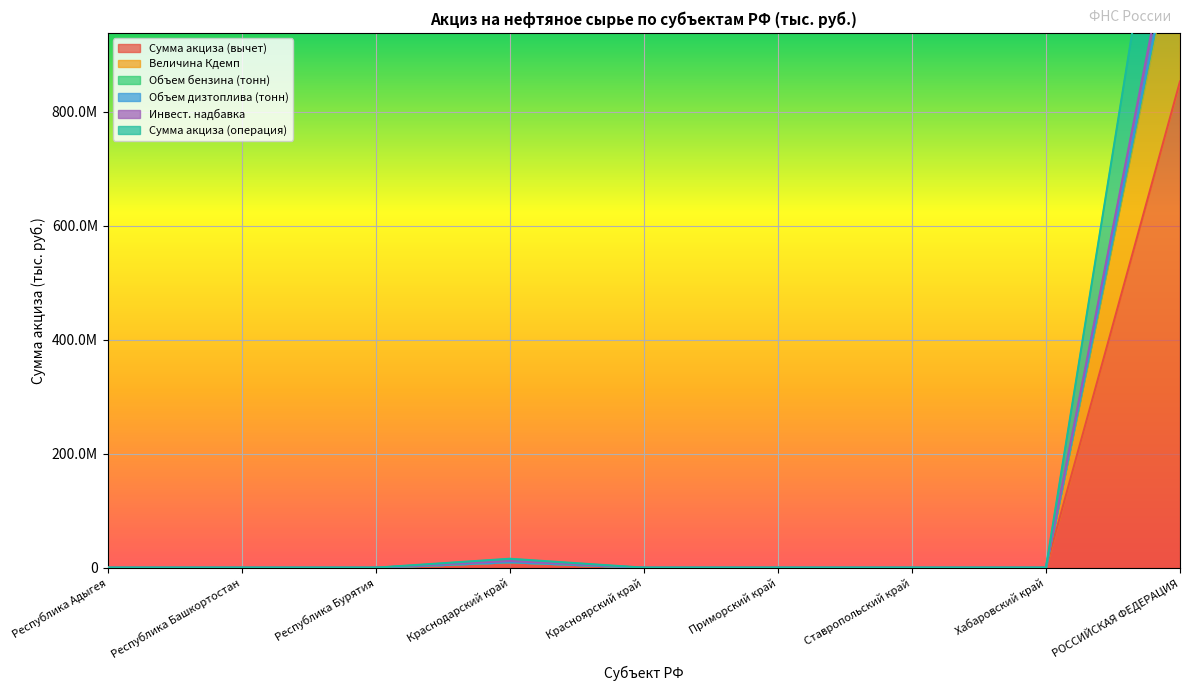

Which category has the highest value in the Инвест. надбавка series?

РОССИЙСКАЯ ФЕДЕРАЦИЯ